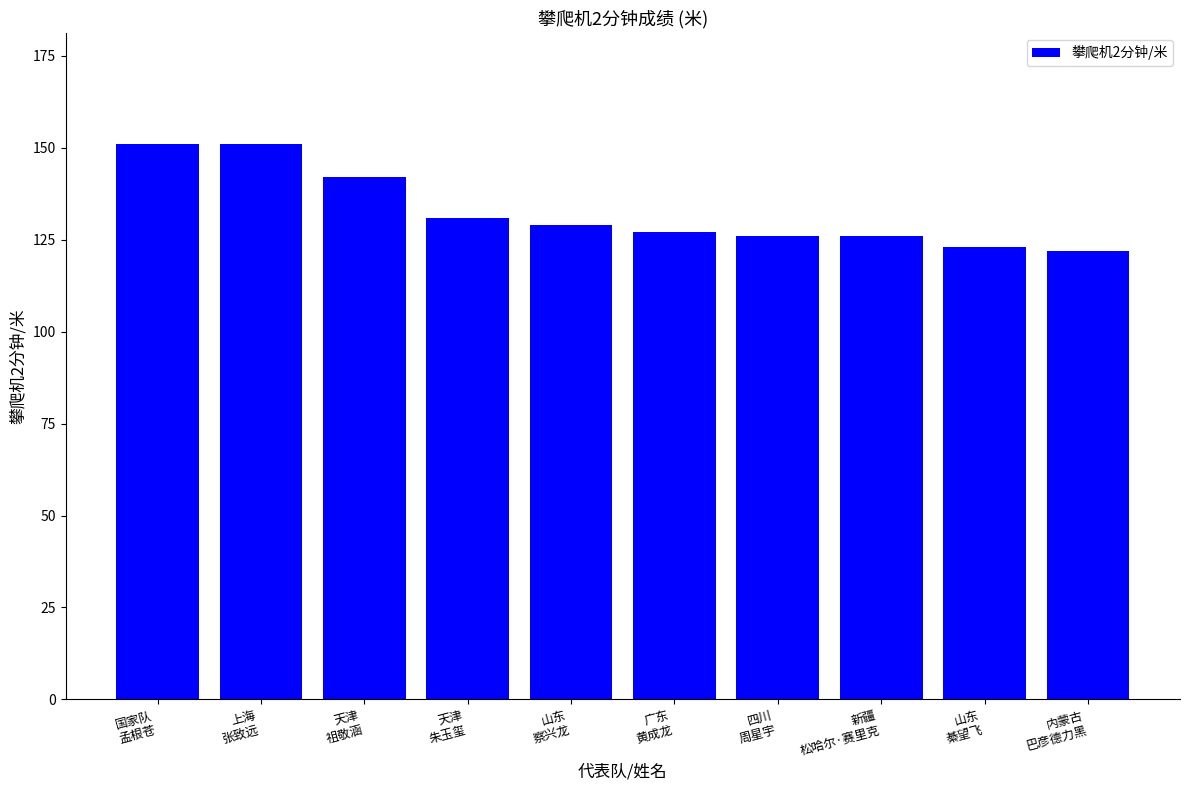

What is the change in value from 国家队
孟根苍 to 四川
周星宇?

-25